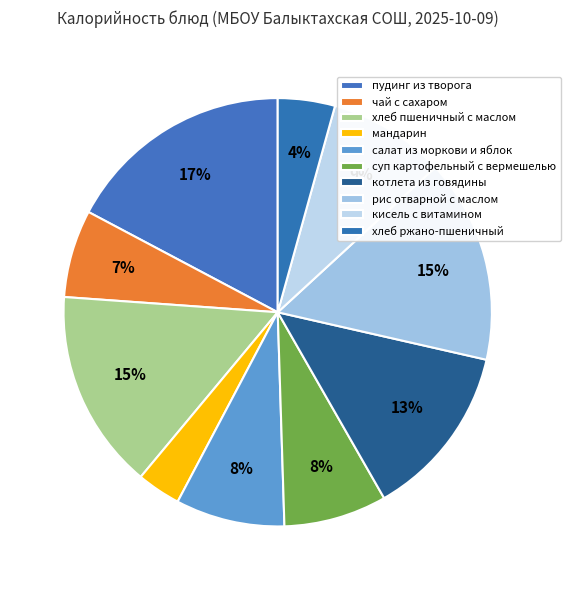

How many slices are in this pie chart?

10